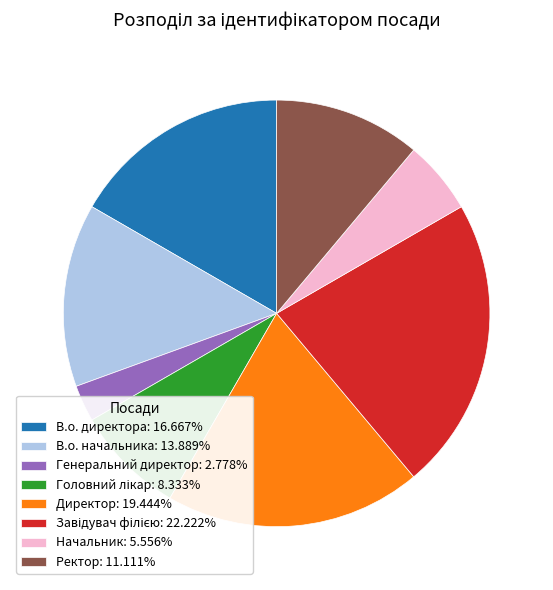

Is Директор: 19.444% the majority of the pie?

No